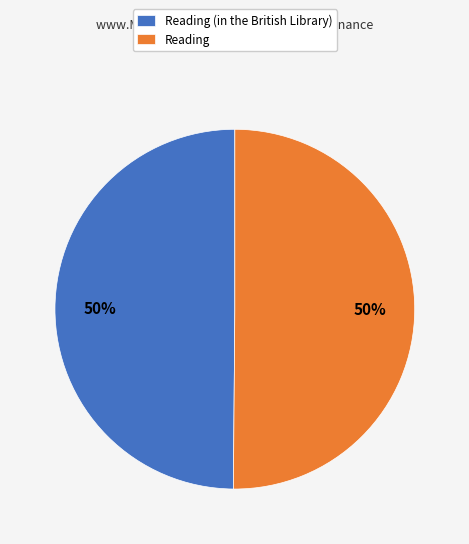

Is it true that Reading (in the British Library) is 50% of the pie?

True